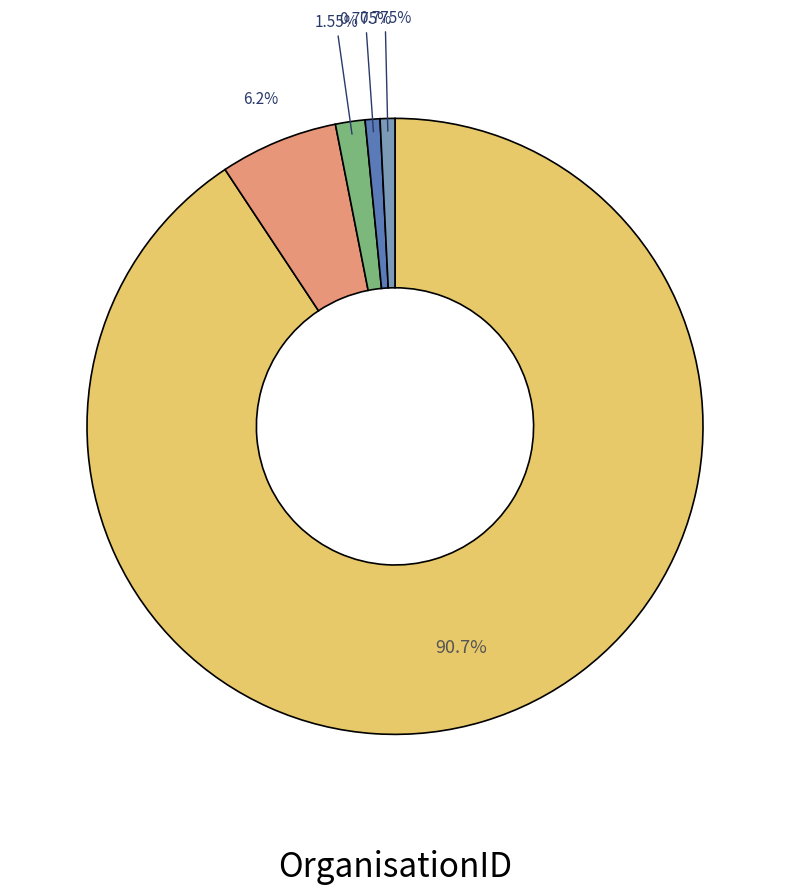

Does any single category account for the majority?

Yes